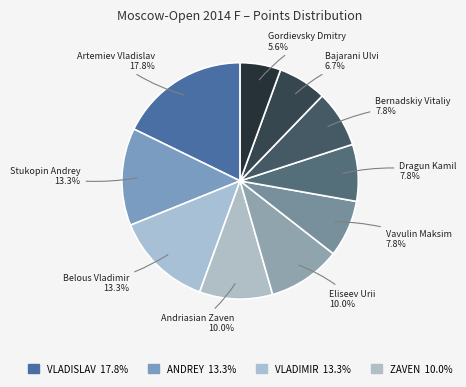

Count the number of slices in the pie.

10